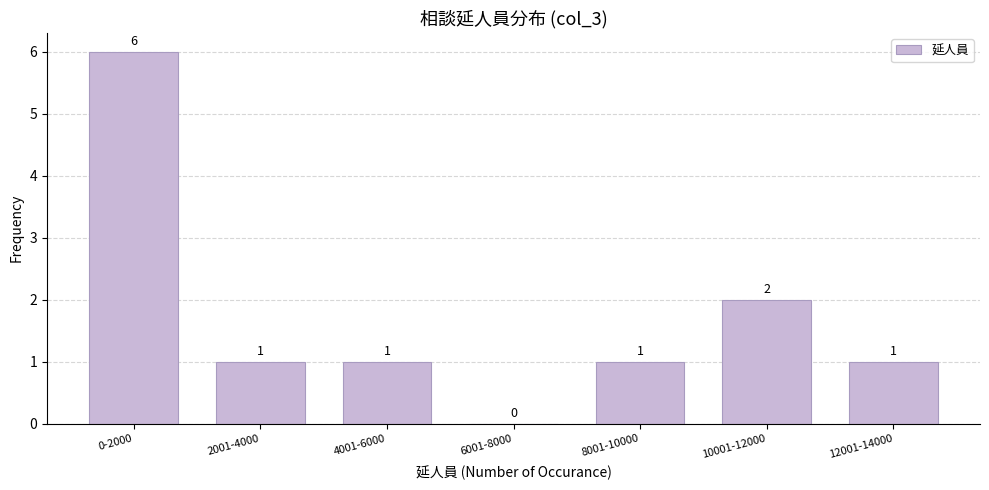

Reading left to right, what are all the values shown in this chart?

0-2000=6	2001-4000=1	4001-6000=1	6001-8000=0	8001-10000=1	10001-12000=2	12001-14000=1